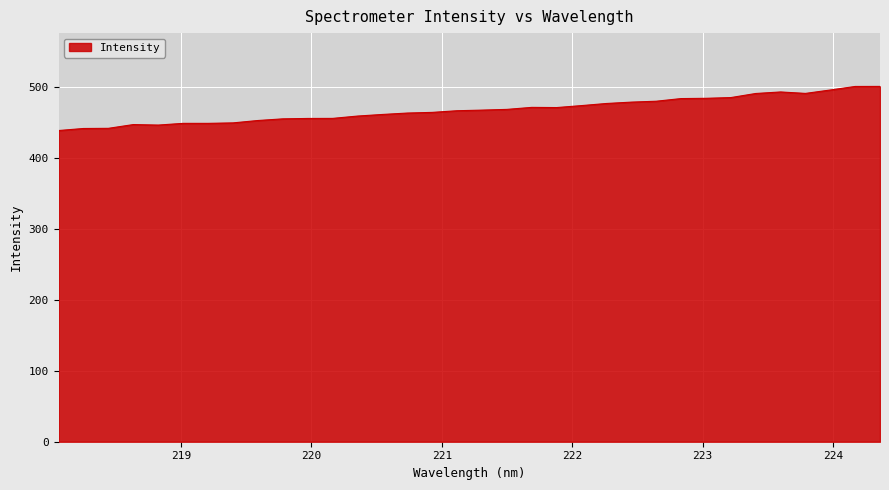

What is the difference between the maximum and minimum values?

62.1